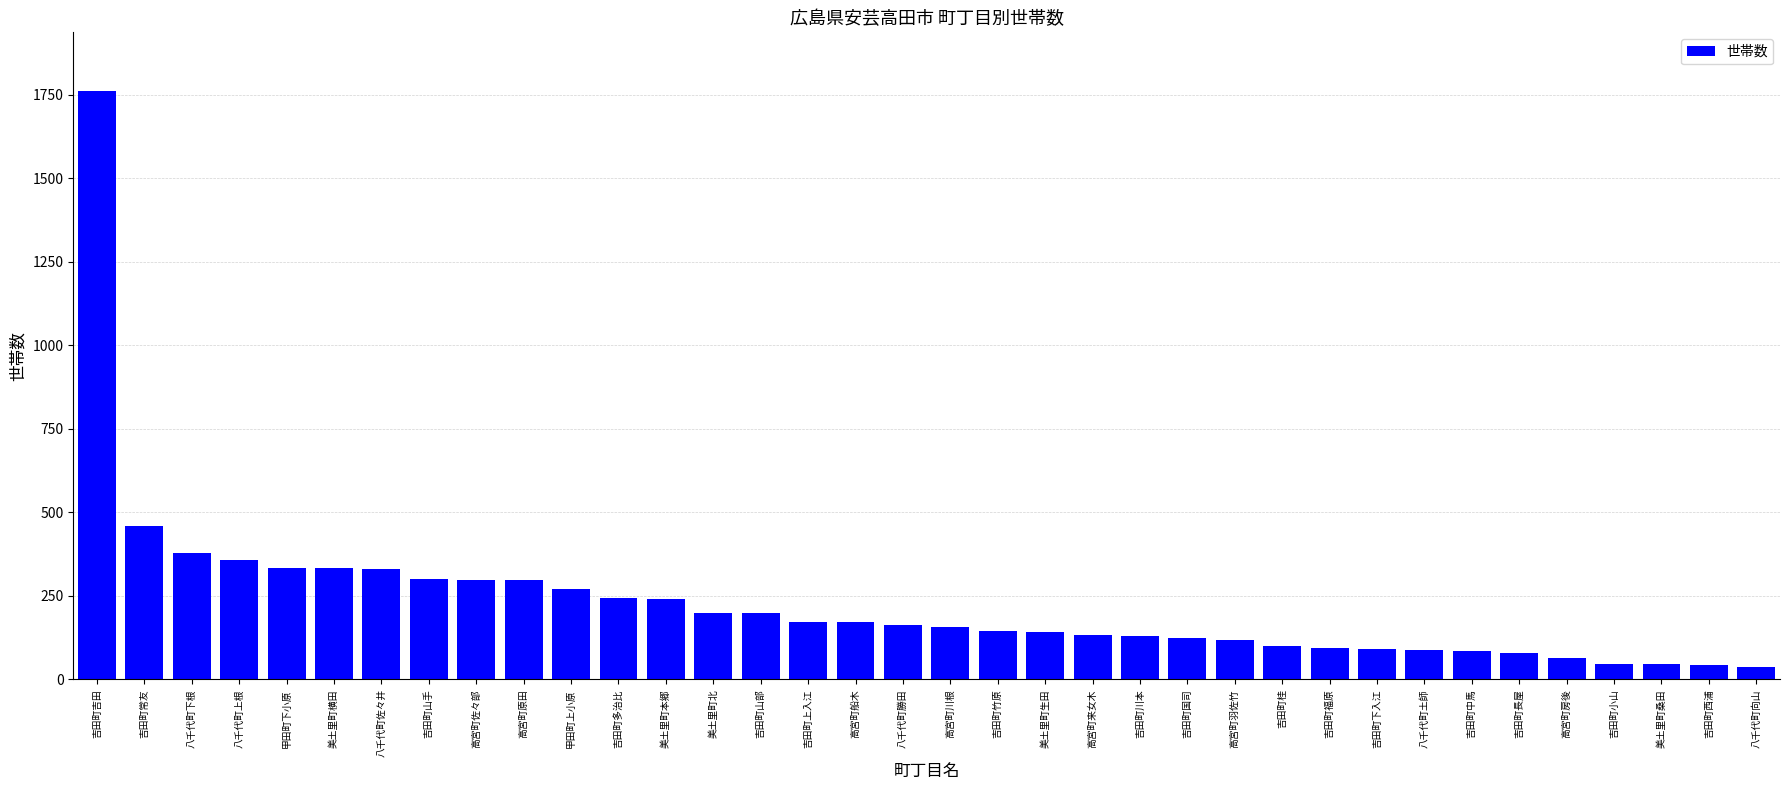

Are the bars grouped side by side (vs. stacked)?

No